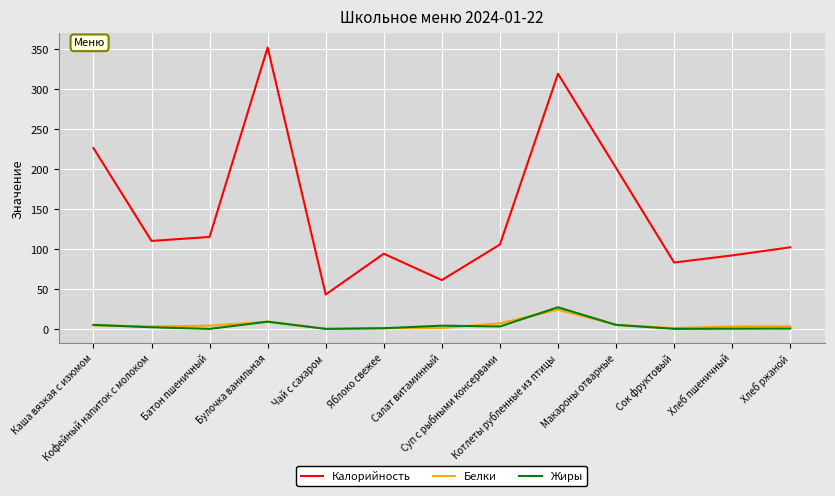

True or false: Калорийность and Белки cross at least once.

False